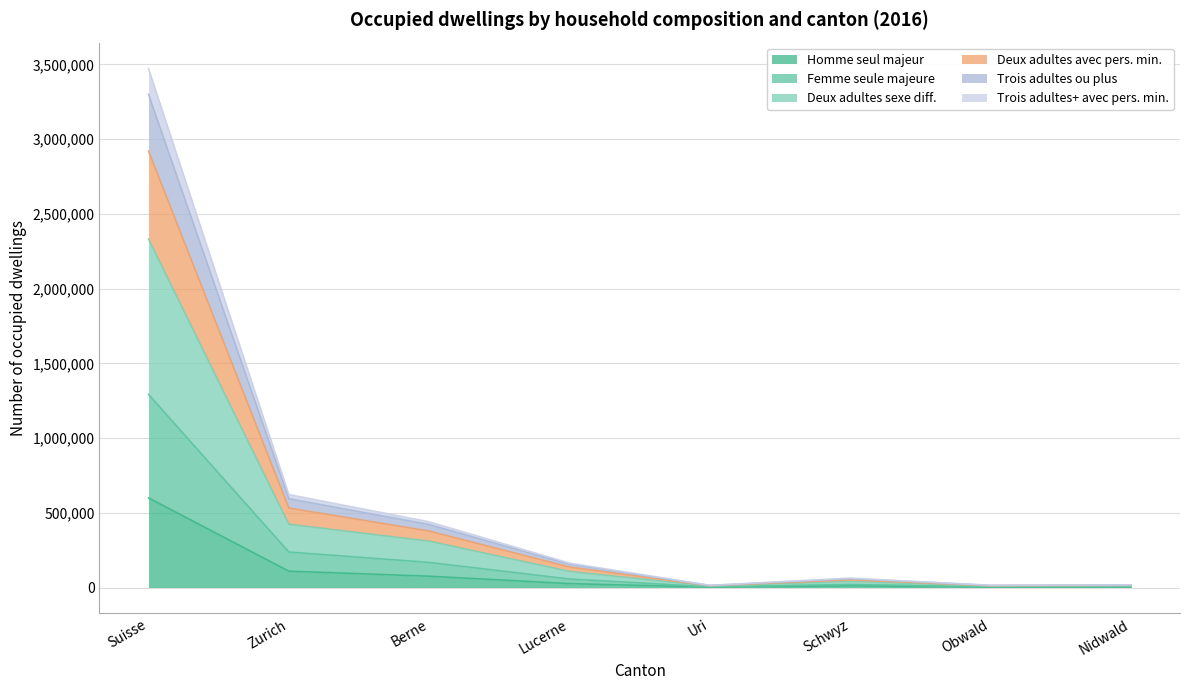

True or false: Deux adultes sexe diff. and Deux adultes avec pers. min. cross at least once.

False